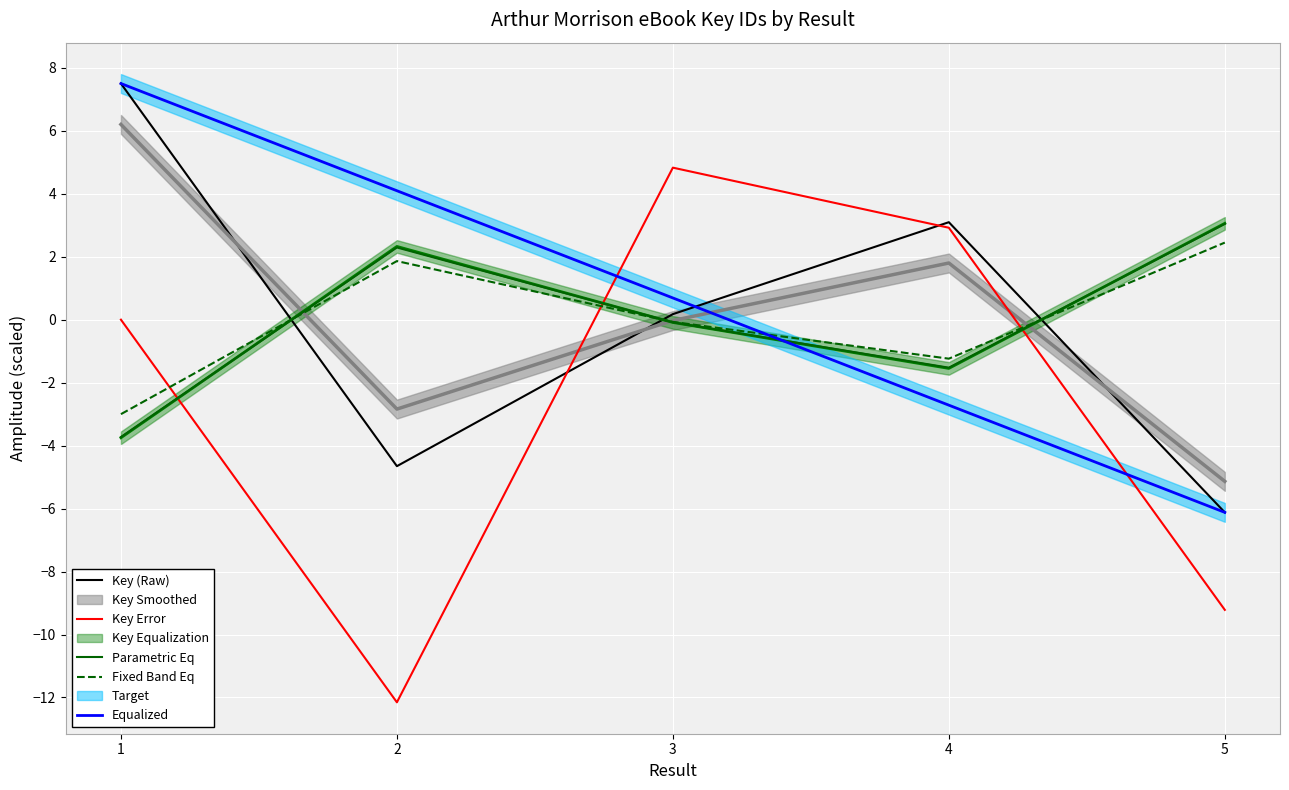

Which series changed the most between 1 and 2?

Key (Raw)